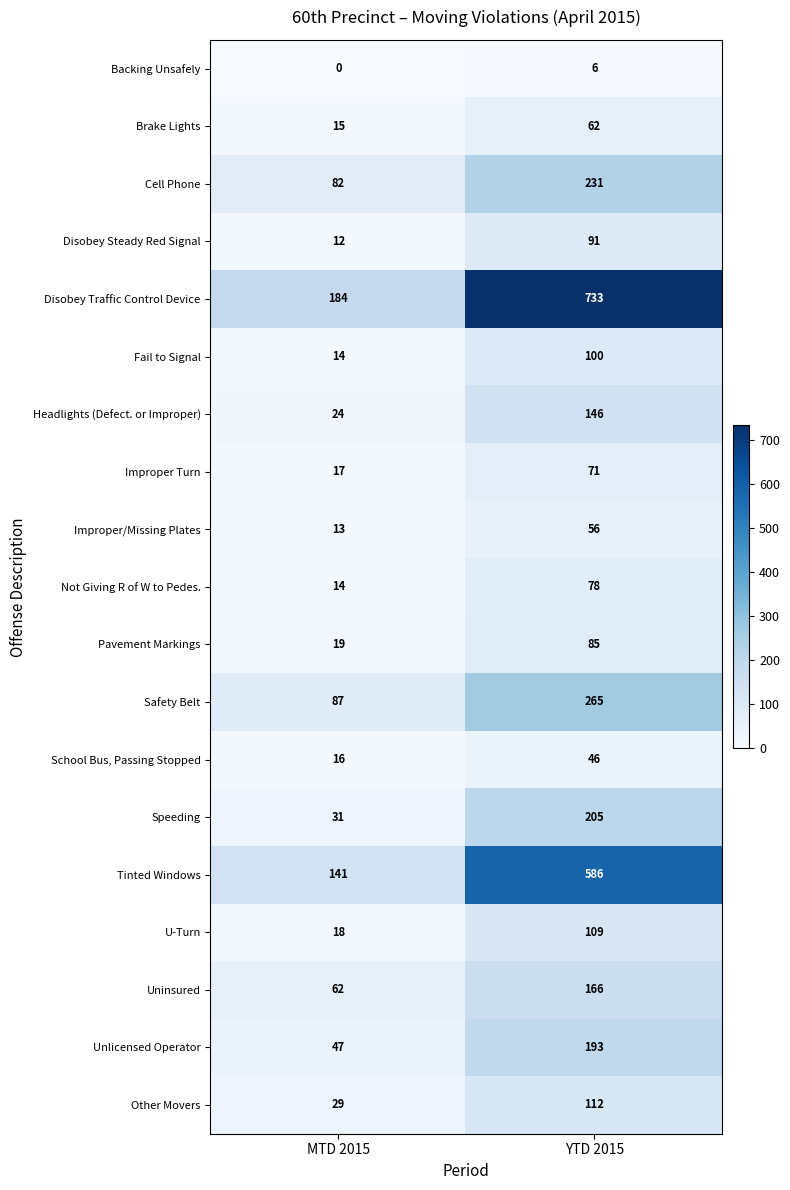

What is the difference between the Fail to Signal values at YTD 2015 and MTD 2015?

86